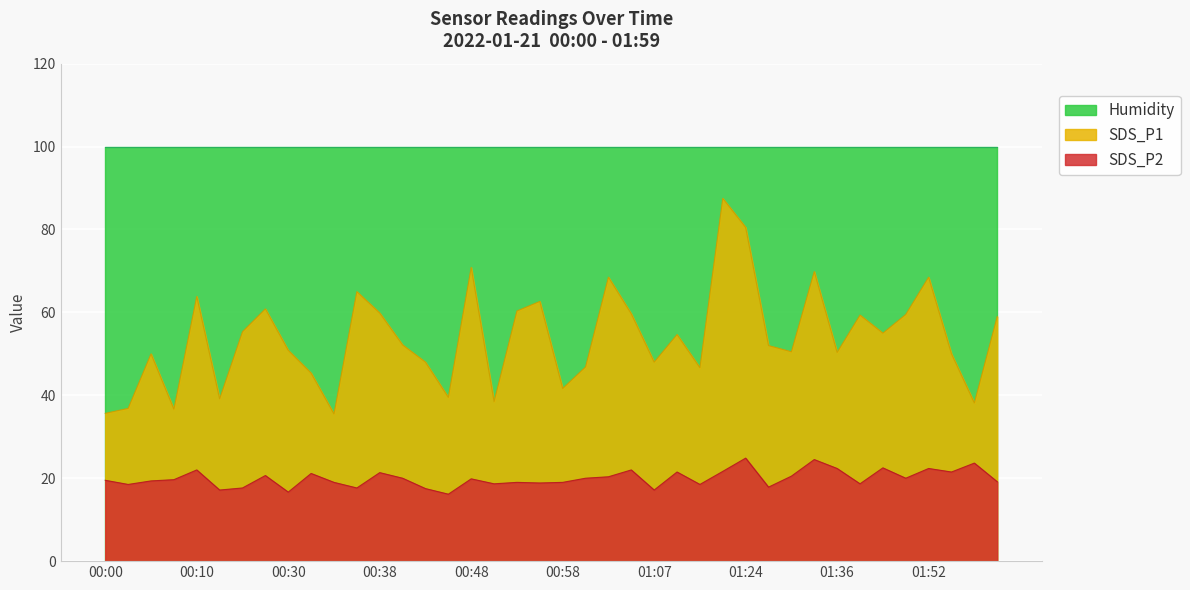

How many interior local peaks does the SDS_P1 series have?

12